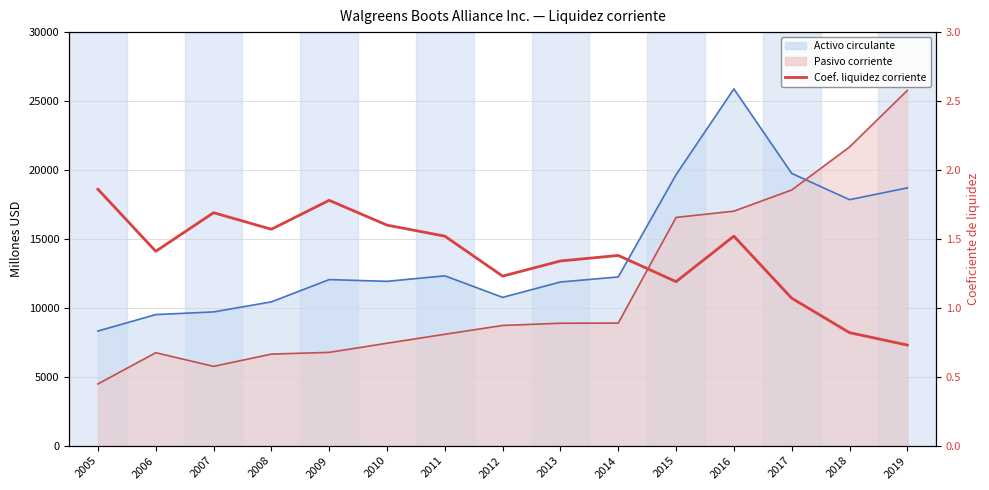

Reading left to right, extract all data points from this chart.

1.9	1.4	1.7	1.6	1.8	1.6	1.5	1.2	1.3	1.4	1.2	1.5	1.1	0.8	0.7